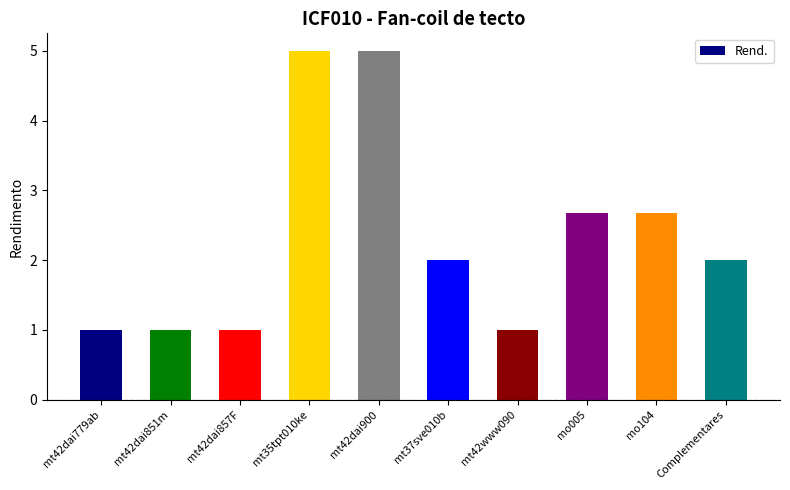

Where does the data first go above 2?

mt35tpt010ke